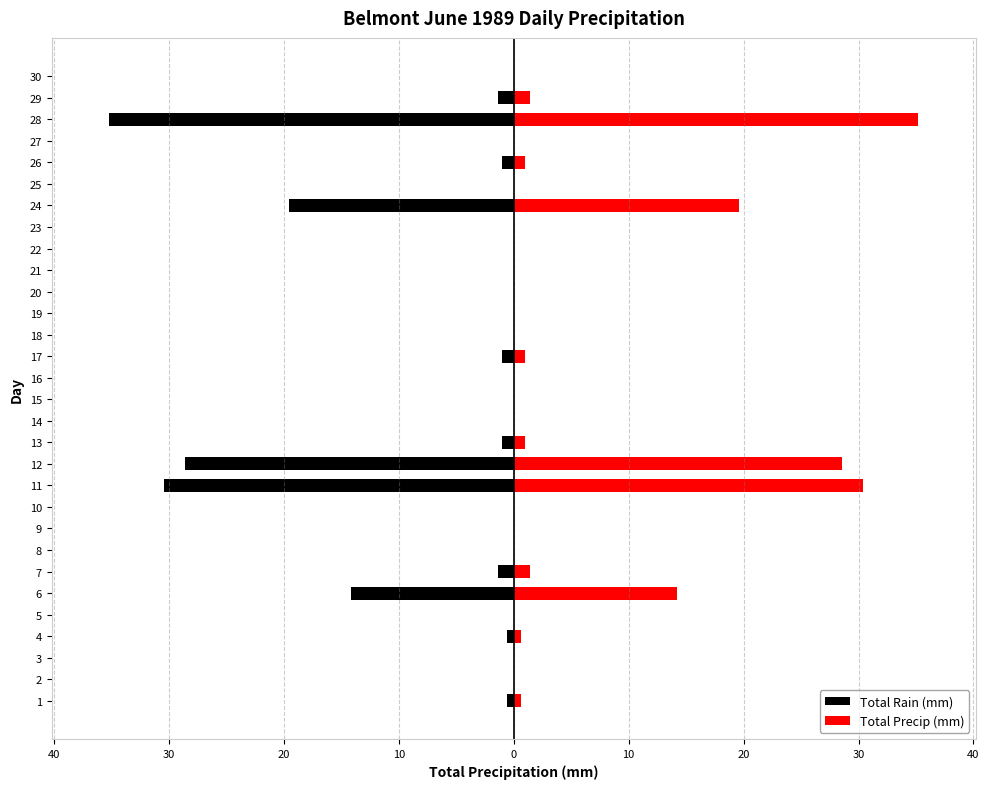

Rank the series at 7 from lowest to highest value.

Total Rain (mm), Total Precip (mm)